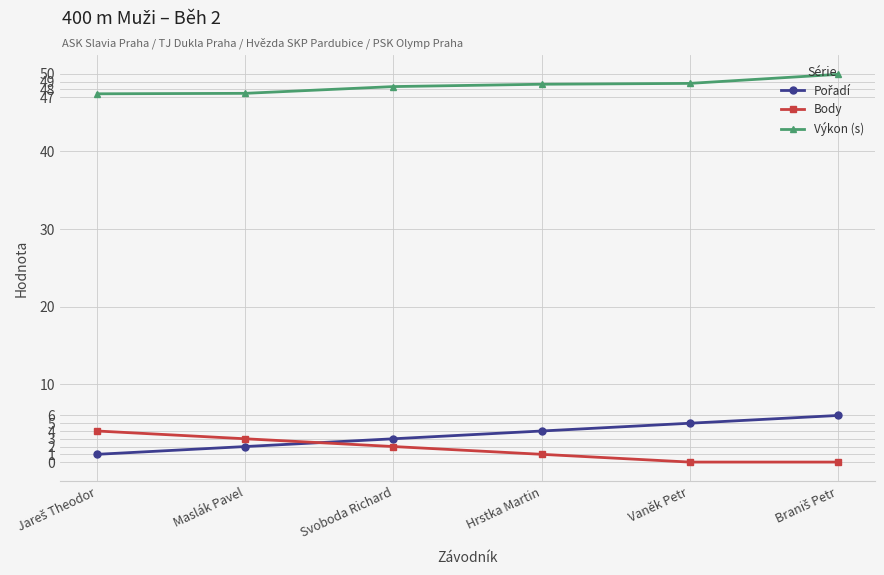

What is the label of the 5th point from the left?

Vaněk Petr